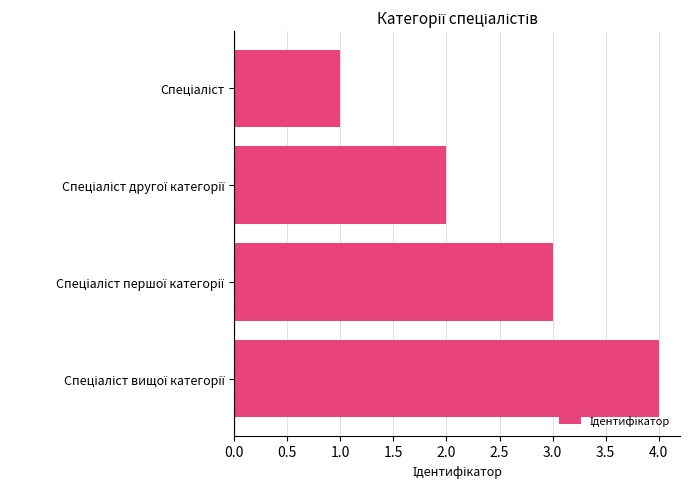

How many bars are there in total?

4